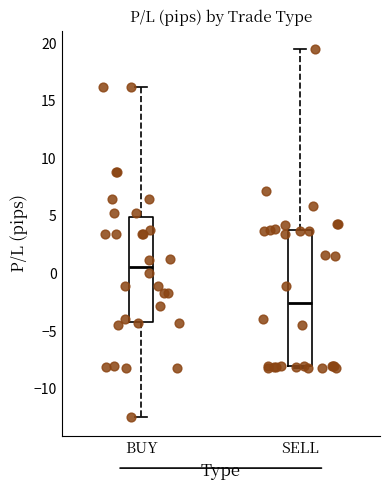

Which box has the lowest median line?

SELL